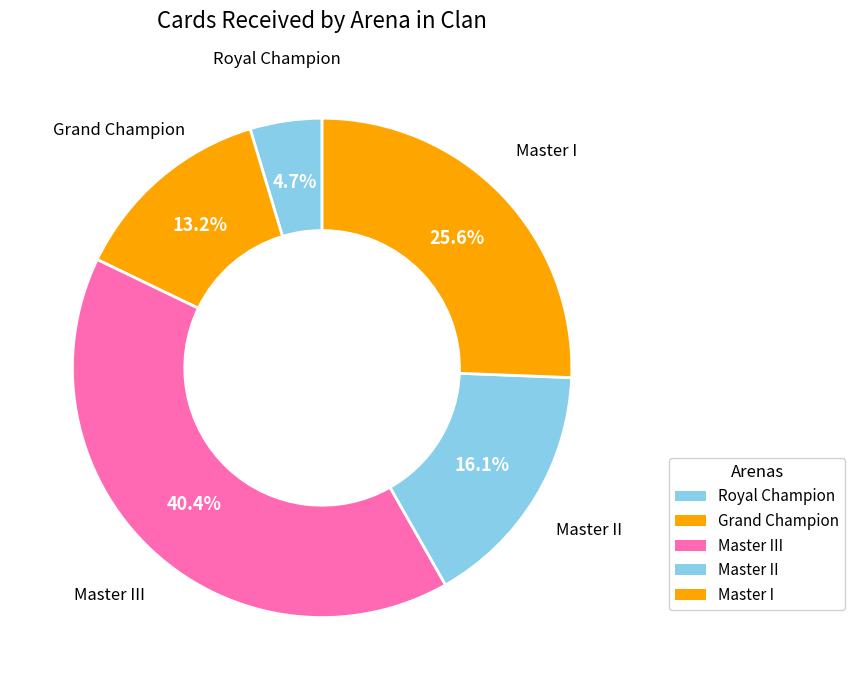

Rank the categories by value from highest to lowest.

Master III, Master I, Master II, Grand Champion, Royal Champion